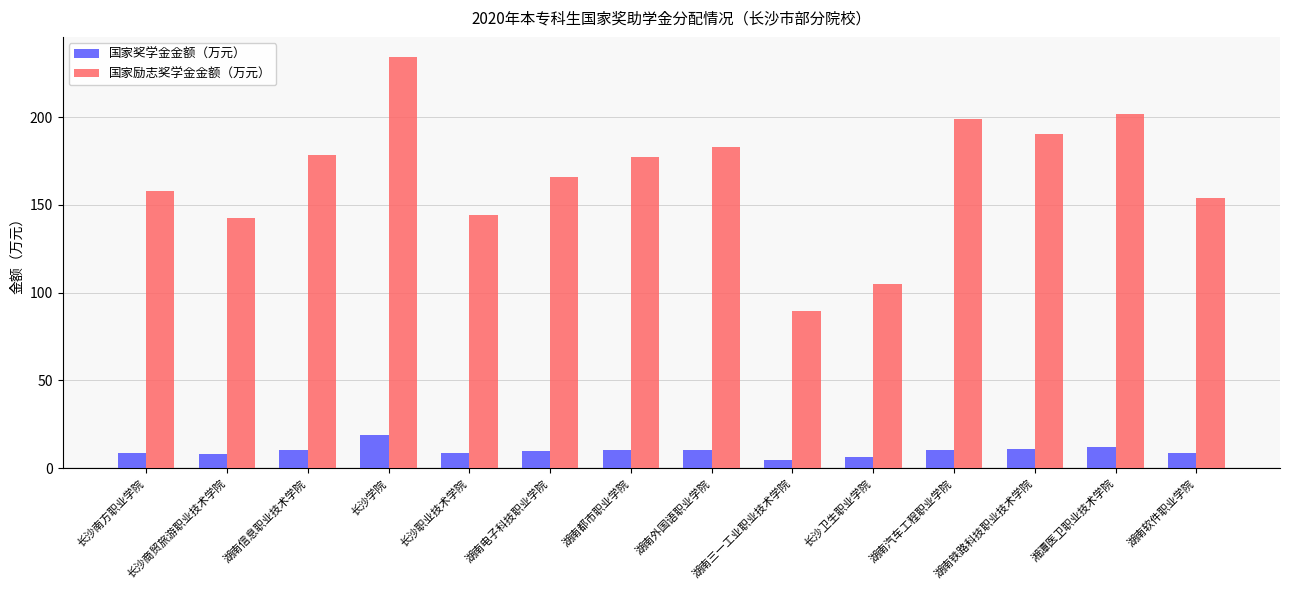

What is the approximate value of 国家奖学金金额（万元） at 长沙南方职业学院?

8.8